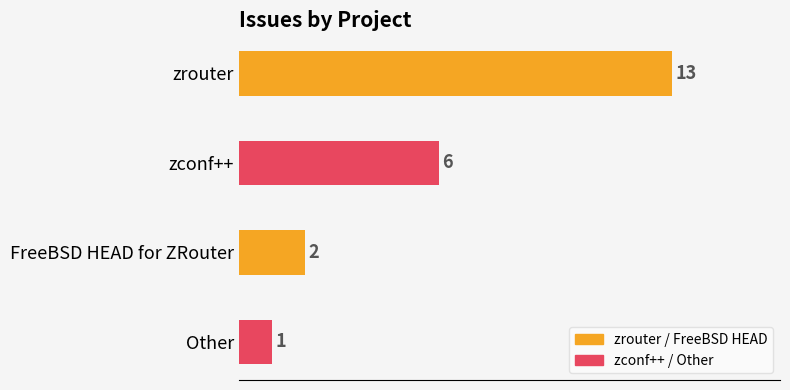

What is the change in value from zconf++ to Other?

-5